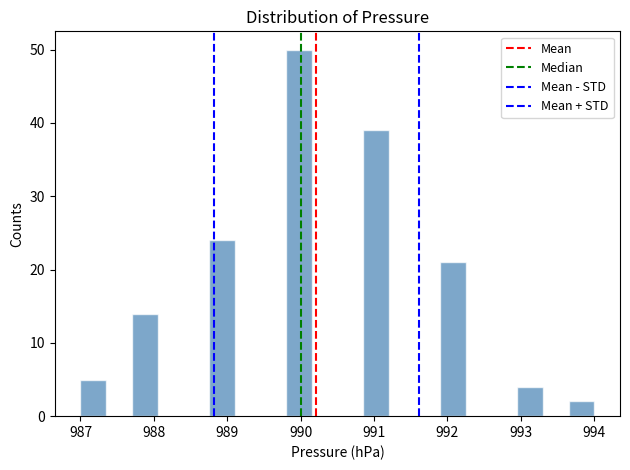

Read against the x-axis, roughly where is the centre of the tallest bar?

990.0